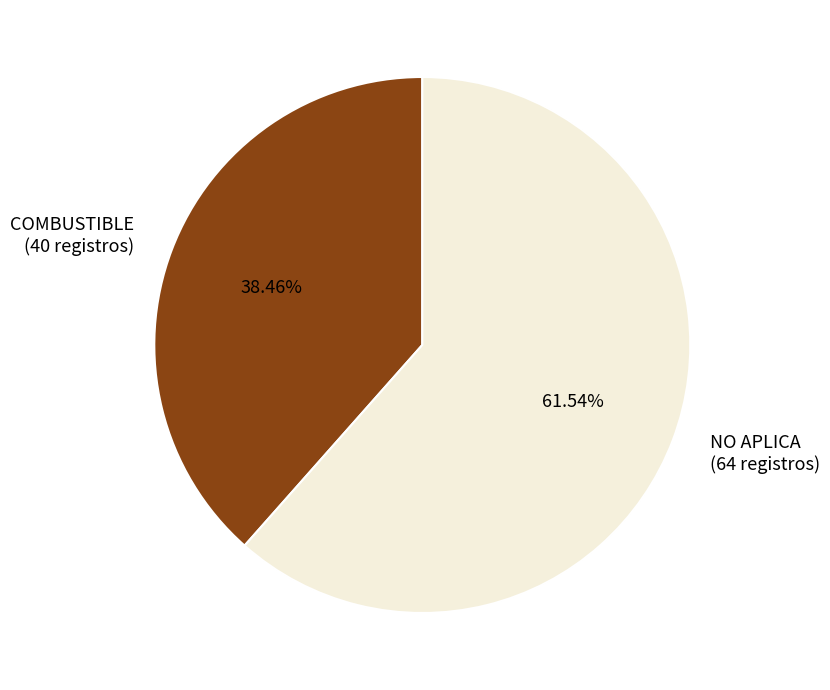

What percentage is the NO APLICA slice, to the nearest percent?

62%